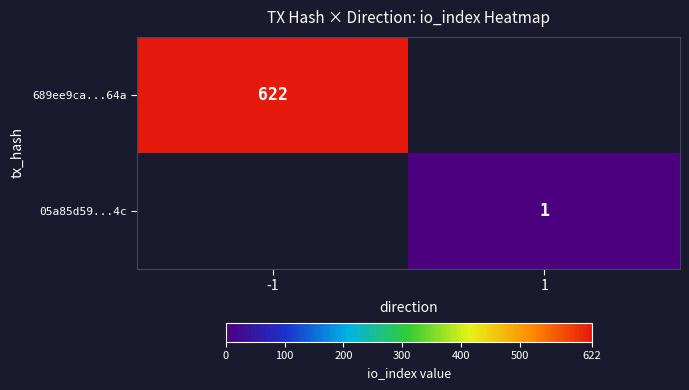

The 05a85d59...4c series shows 2 at 1. True or false?

False